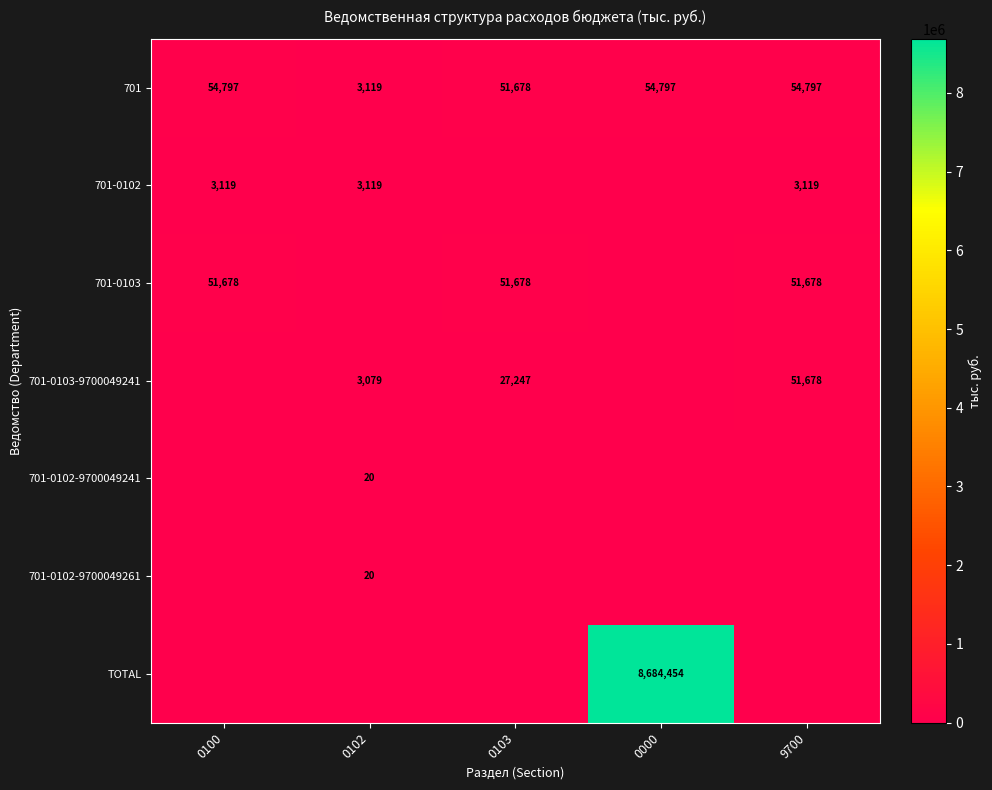

What is the total value across all series at 0100?

109594.3